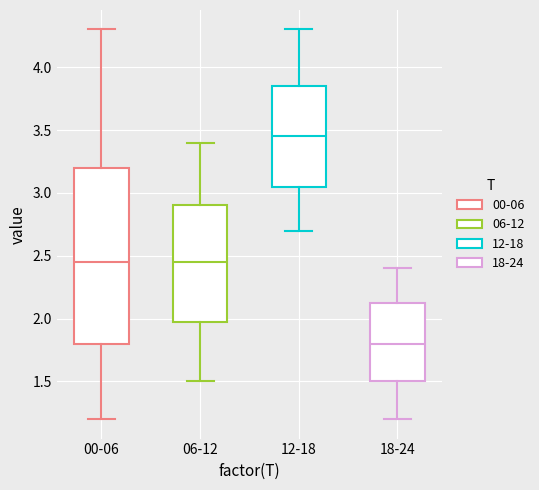

Which box is the tallest, from its lower edge to its upper edge?

00-06